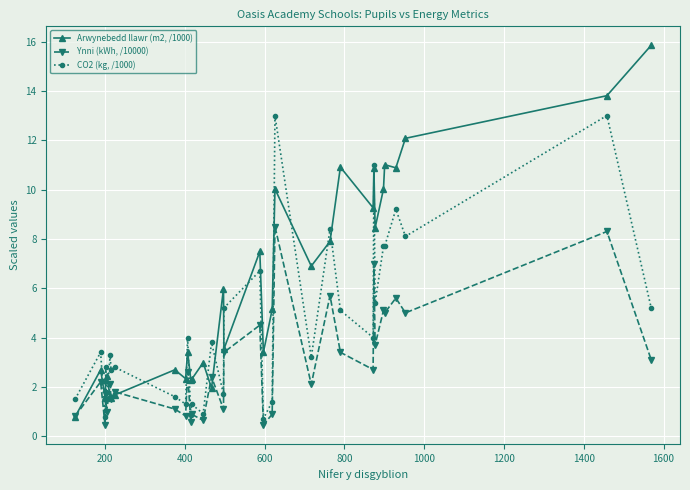

What is the value of the Arwynebedd llawr (m2, /1000) point at the 13th from the left?

2.3